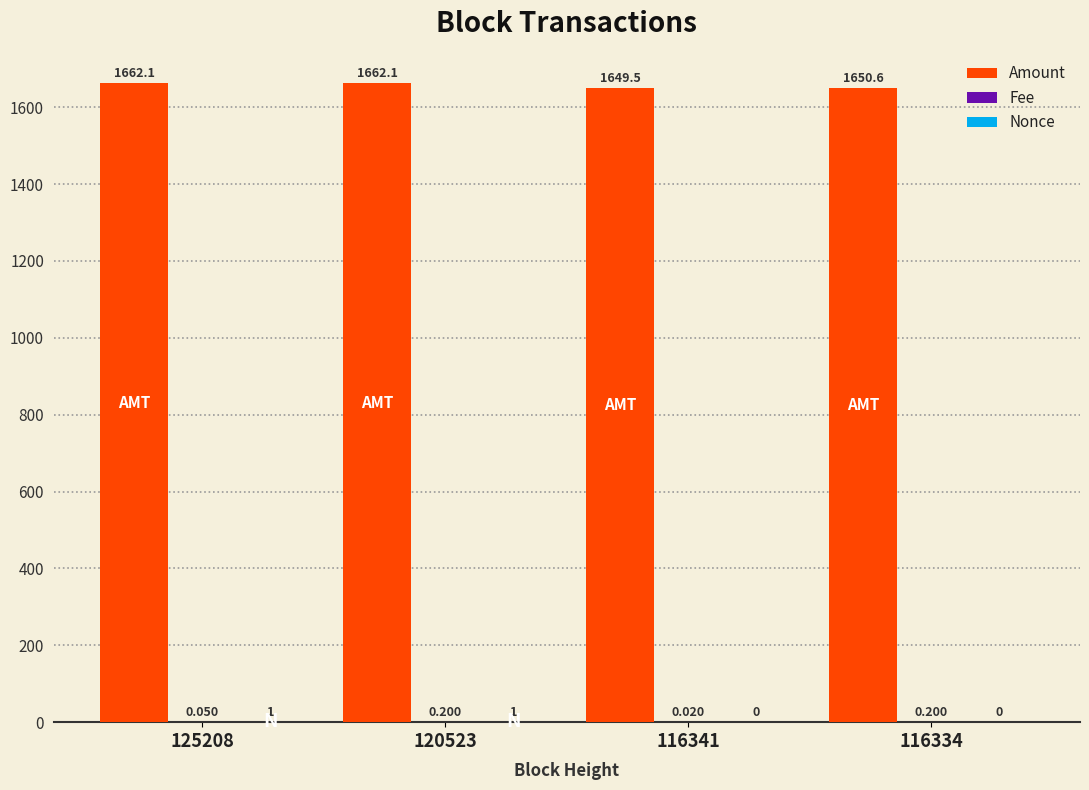

Between 116341 and 116334, which series saw the biggest shift?

Amount